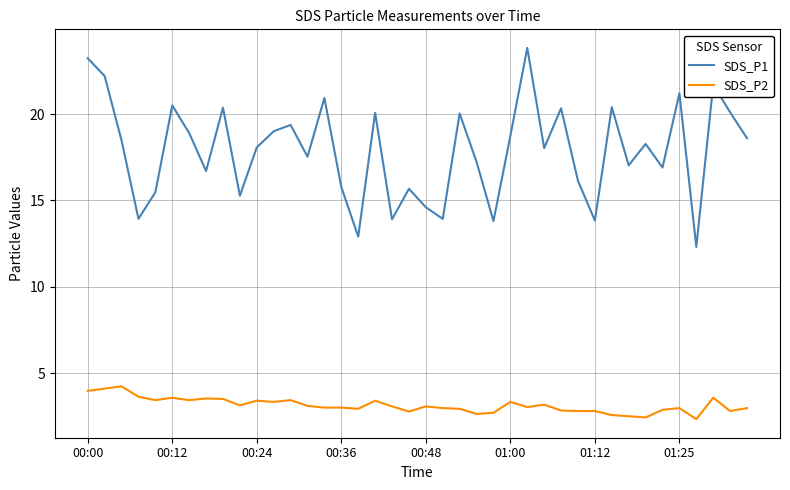

Which series has the largest range (max minus min)?

SDS_P1